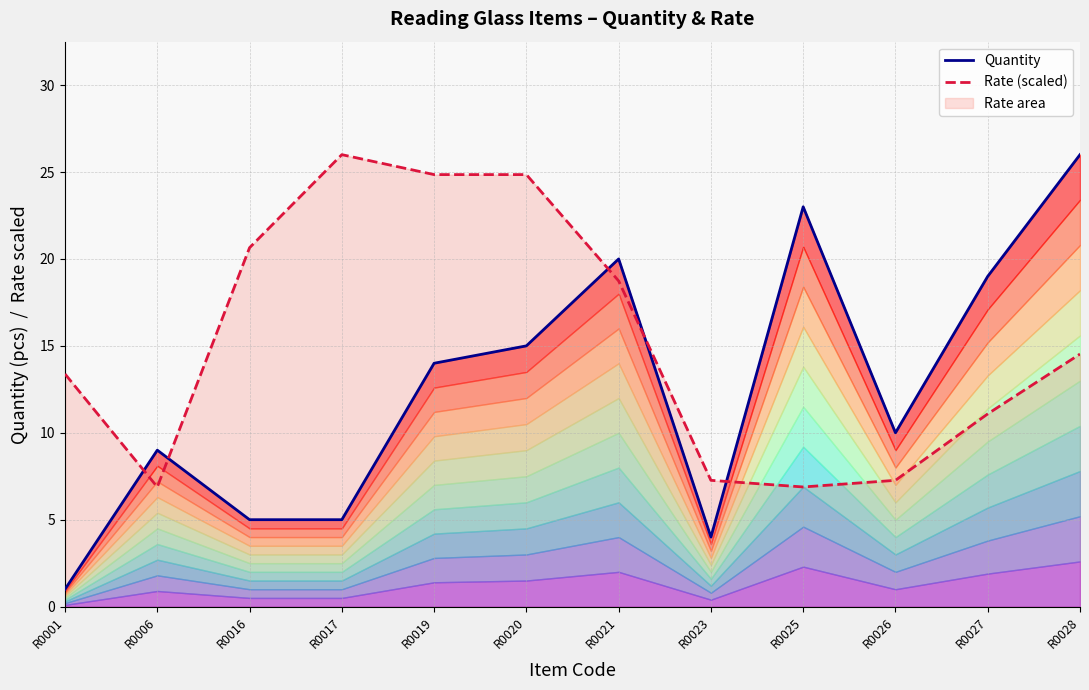

Rank the series by their average value, from lowest to highest.

Quantity, Rate (scaled)